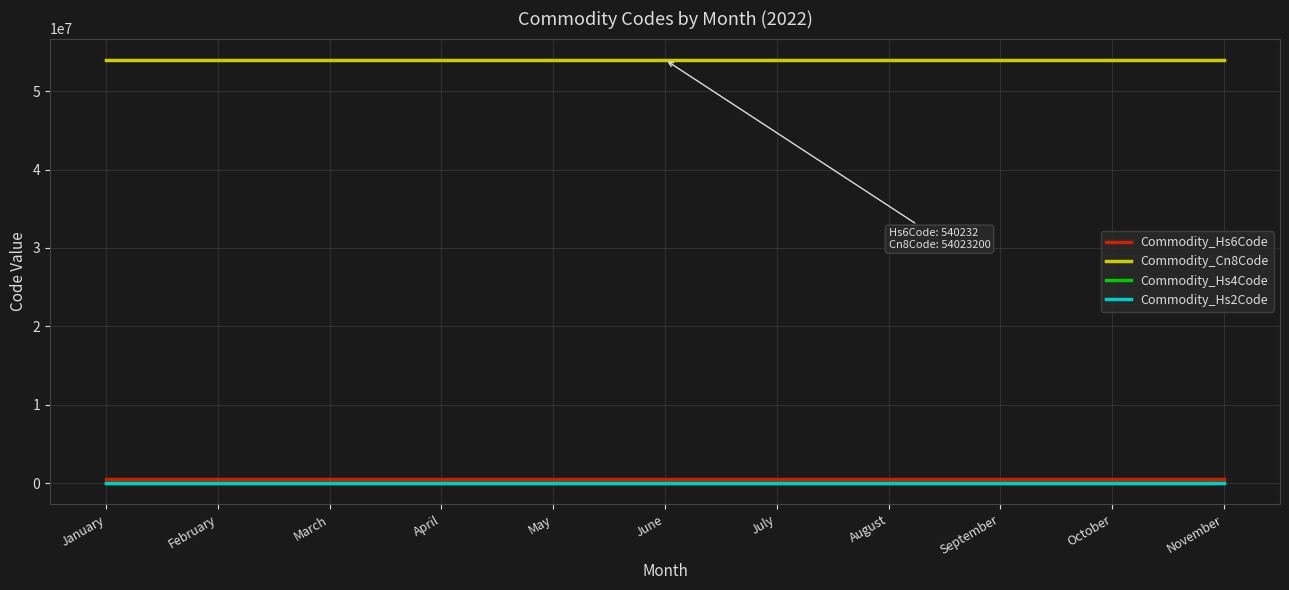

Which series has the largest total across all categories?

Commodity_Cn8Code